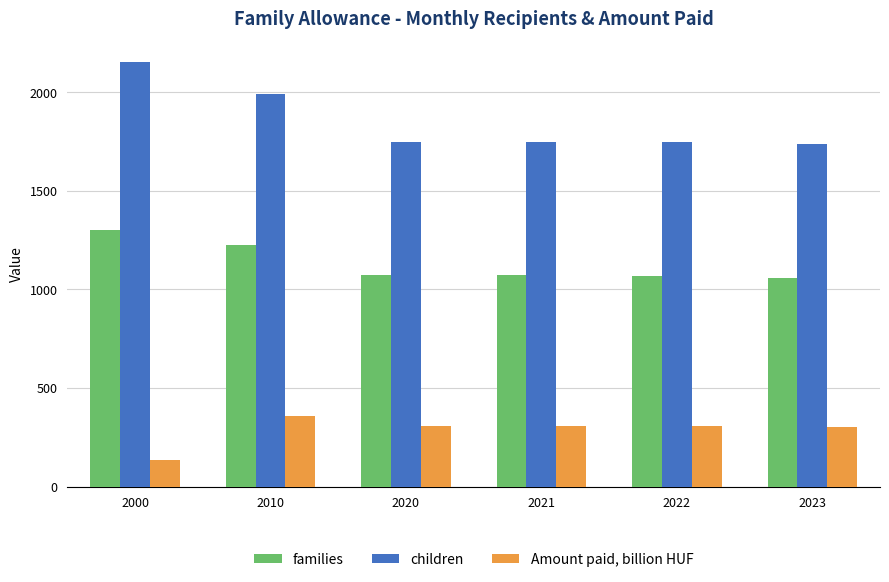

What is the difference between the maximum and second lowest values in the families series?

230.2